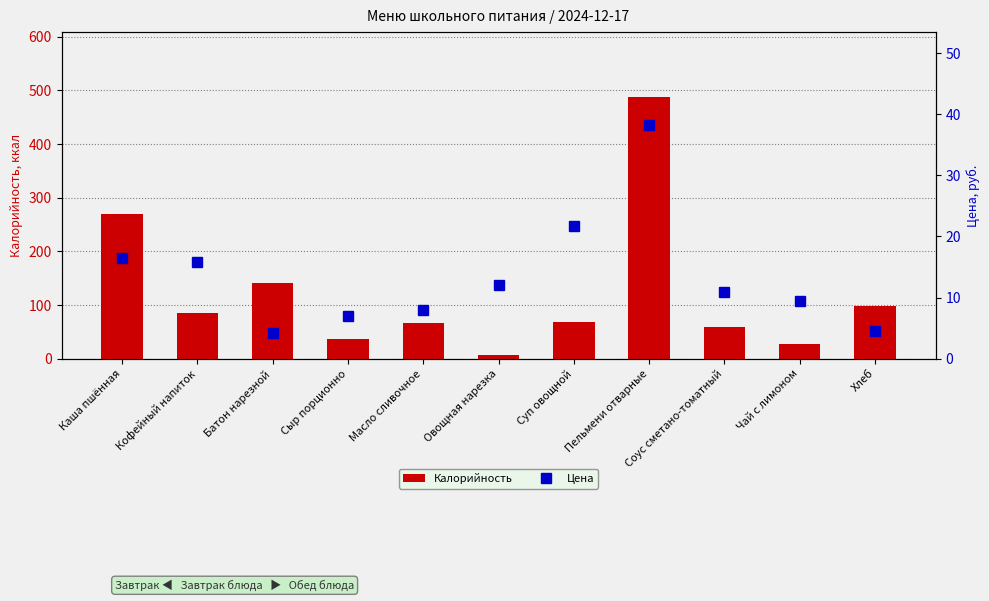

Rank the categories by Цена value from highest to lowest.

Пельмени отварные, Суп овощной, Каша пшённая, Кофейный напиток, Овощная нарезка, Соус сметано-томатный, Чай с лимоном, Масло сливочное, Сыр порционно, Хлеб, Батон нарезной